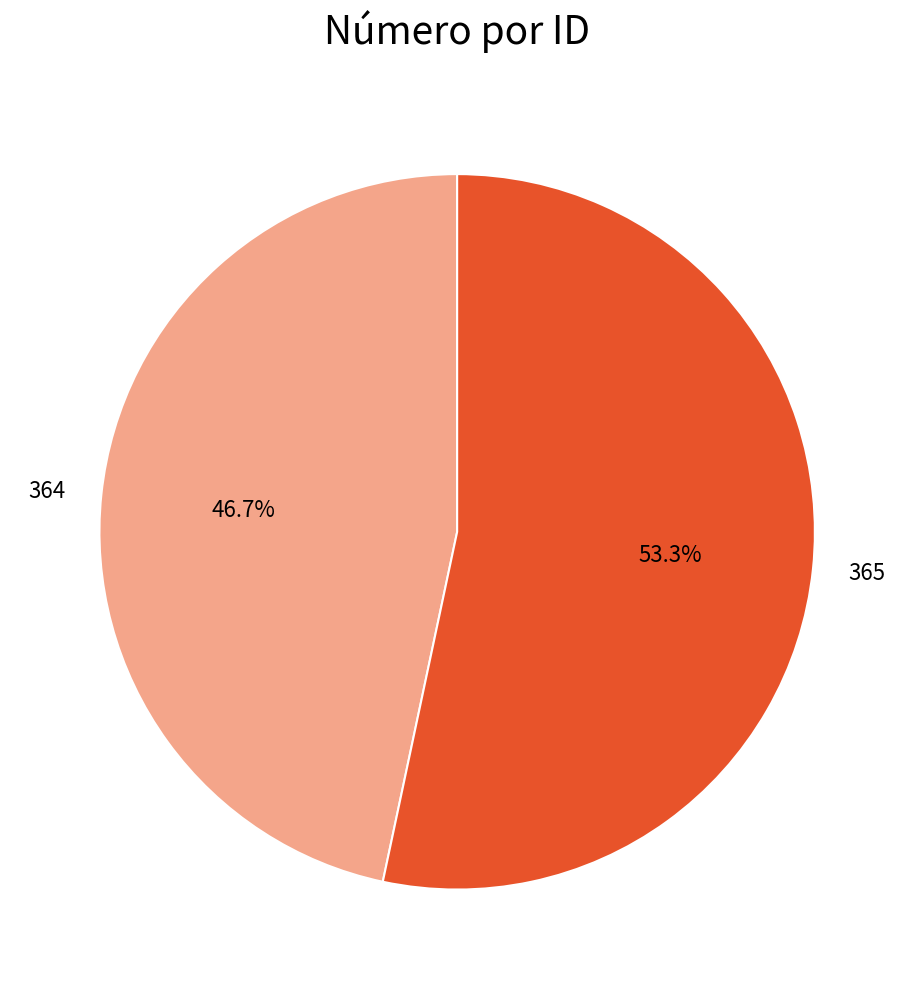

Which slice is the smallest?

364